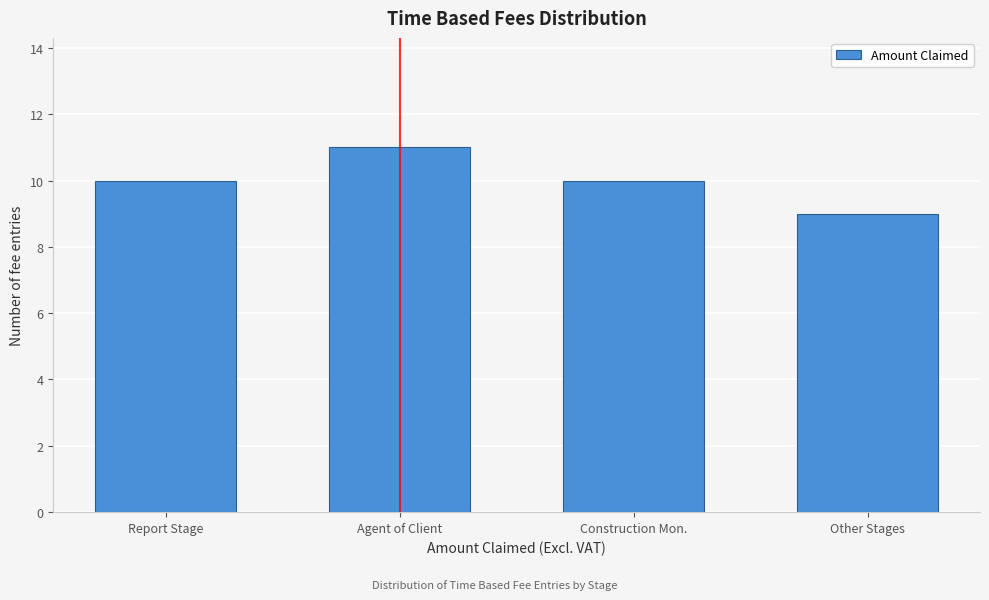

Reading right to left, what are all the values shown in this chart?

9	10	11	10